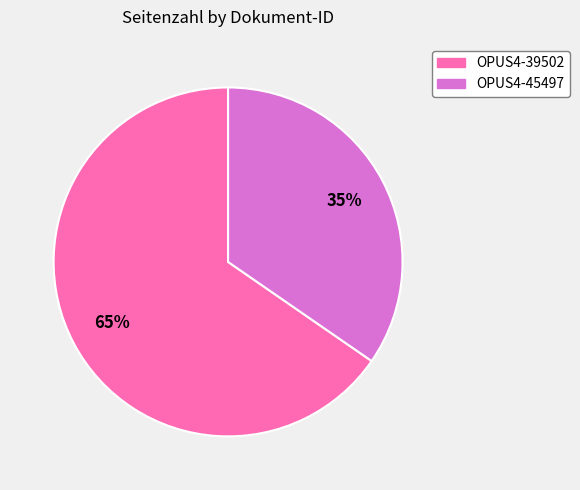

What percentage is the OPUS4-39502 slice, to the nearest percent?

65%